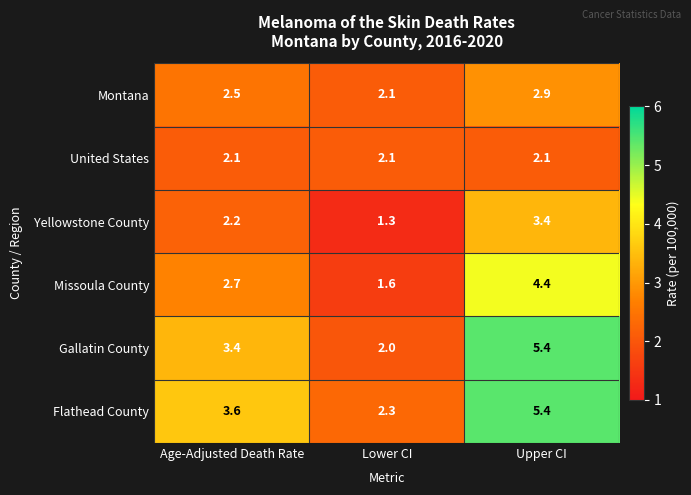

How many values in the Flathead County series are below 3?

1